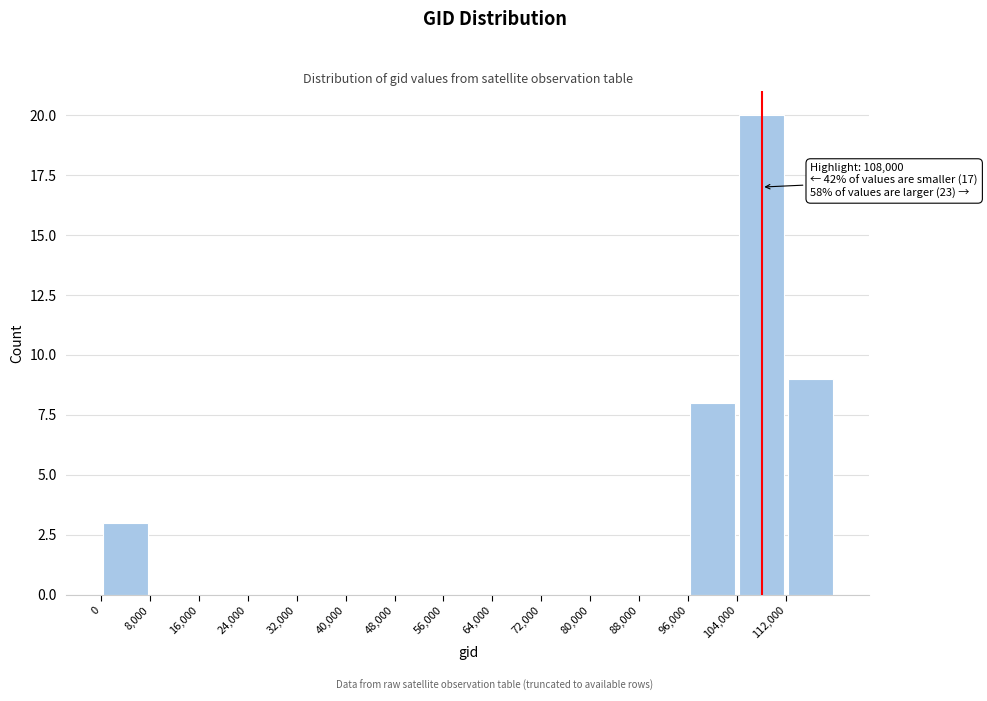

Which range on the x-axis has the tallest bar?

104000 to 112000